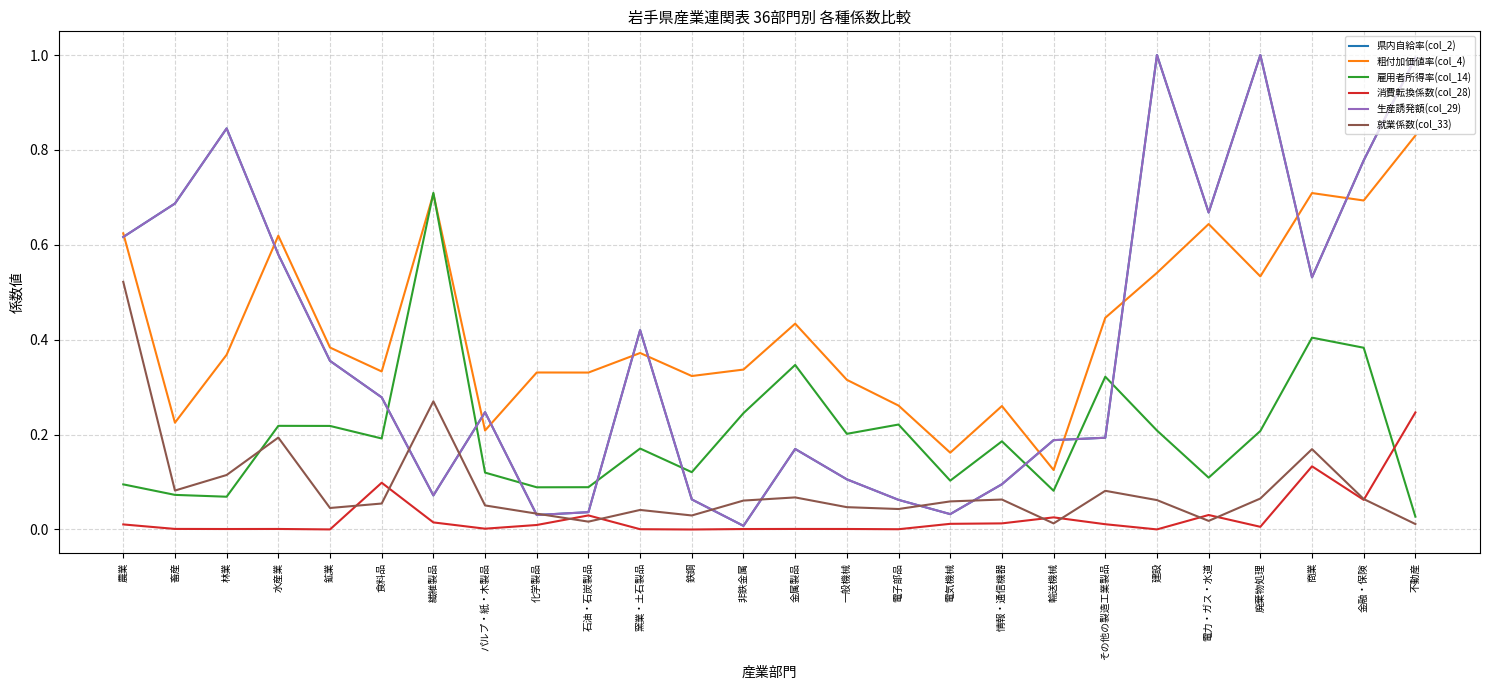

Which series has the largest total across all categories?

粗付加価値率(col_4)